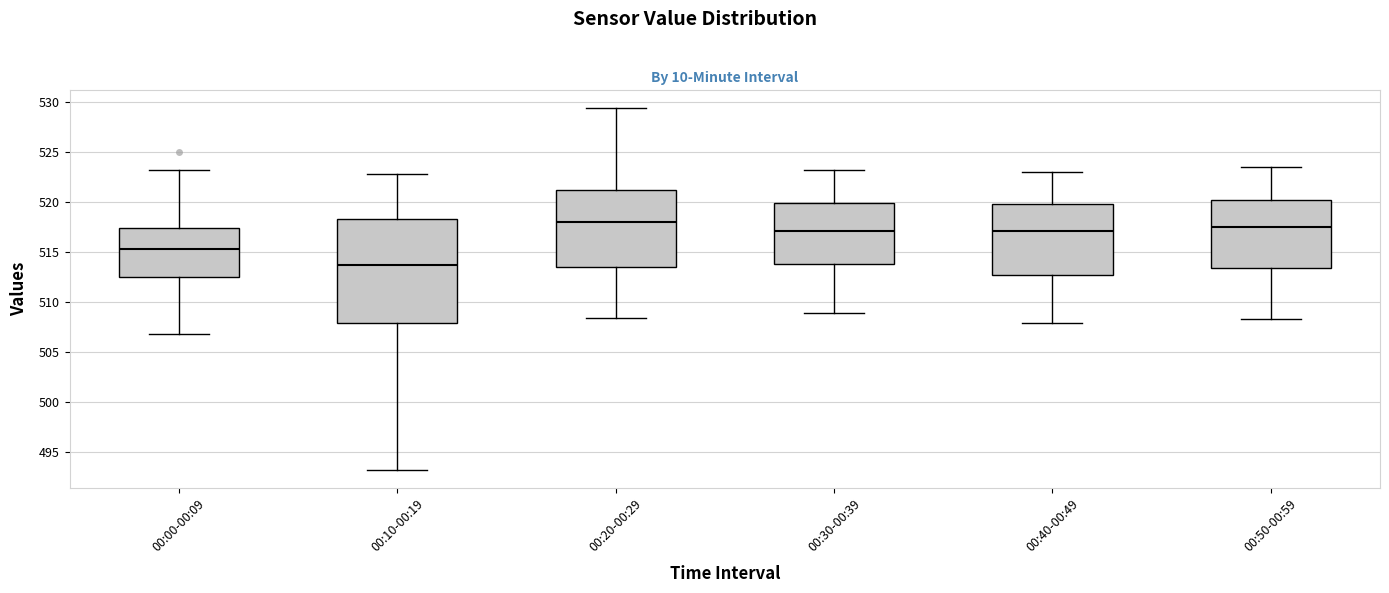

Which box's median line is the lowest?

00:10-00:19